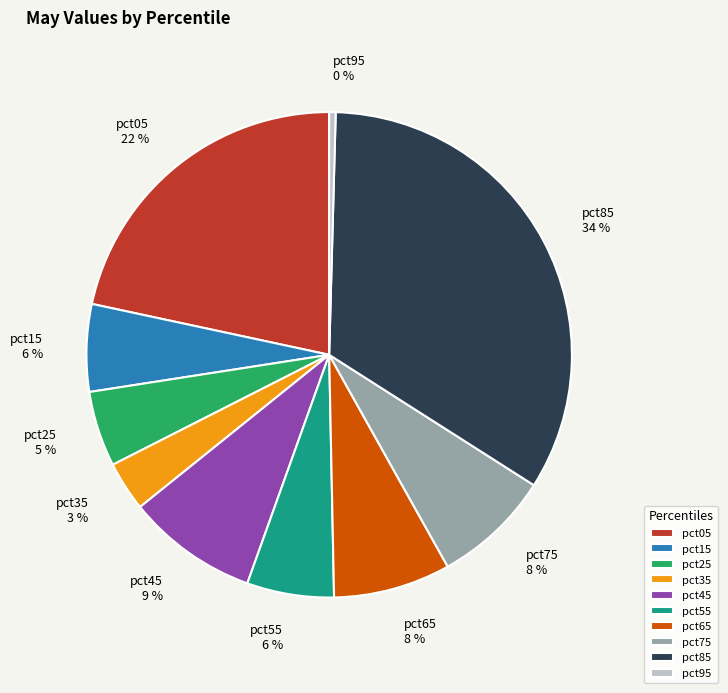

Does pct55 represent more than half of the total?

No